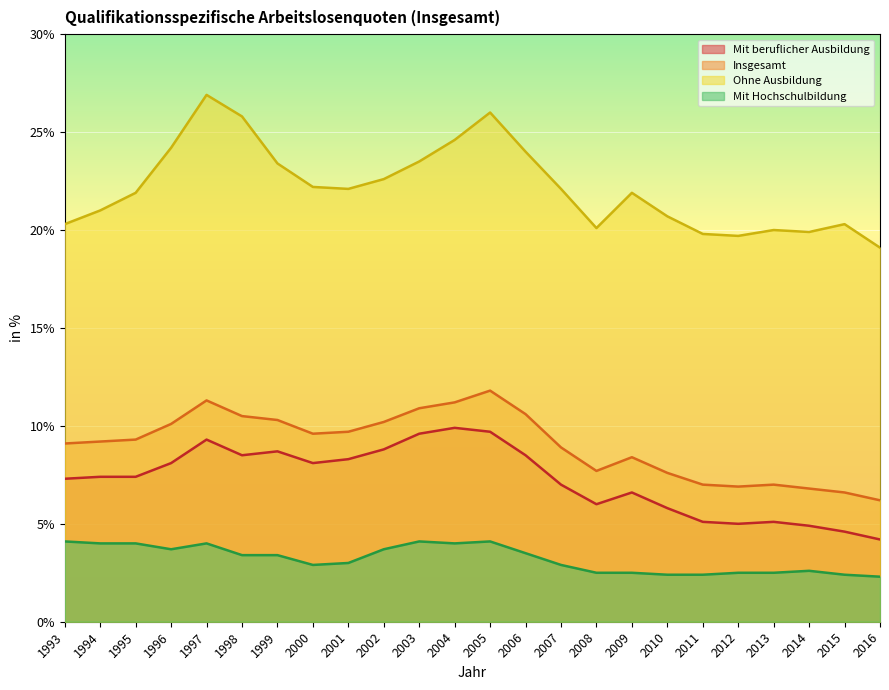

Reading left to right, transcribe all the data shown in this chart.

Mit beruflicher Ausbildung: 7.3	7.4	7.4	8.1	9.3	8.5	8.7	8.1	8.3	8.8	9.6	9.9	9.7	8.5	7.0	6.0	6.6	5.8	5.1	5.0	5.1	4.9	4.6	4.2
Insgesamt: 9.1	9.2	9.3	10.1	11.3	10.5	10.3	9.6	9.7	10.2	10.9	11.2	11.8	10.6	8.9	7.7	8.4	7.6	7.0	6.9	7.0	6.8	6.6	6.2
Ohne Ausbildung: 20.3	21.0	21.9	24.2	26.9	25.8	23.4	22.2	22.1	22.6	23.5	24.6	26.0	24.0	22.1	20.1	21.9	20.7	19.8	19.7	20.0	19.9	20.3	19.1
Mit Hochschulbildung: 4.1	4.0	4.0	3.7	4.0	3.4	3.4	2.9	3.0	3.7	4.1	4.0	4.1	3.5	2.9	2.5	2.5	2.4	2.4	2.5	2.5	2.6	2.4	2.3